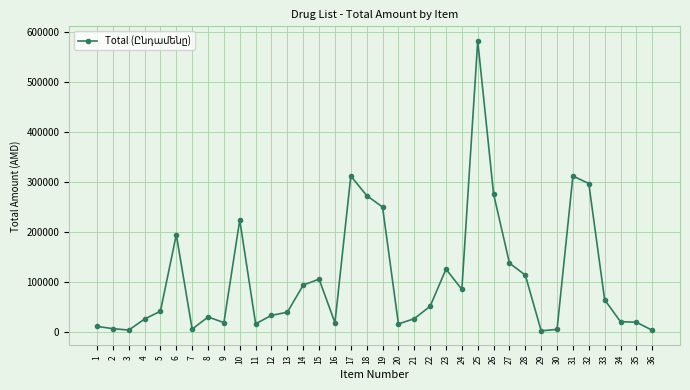

Is it true that the value at 25 is 582000?

True